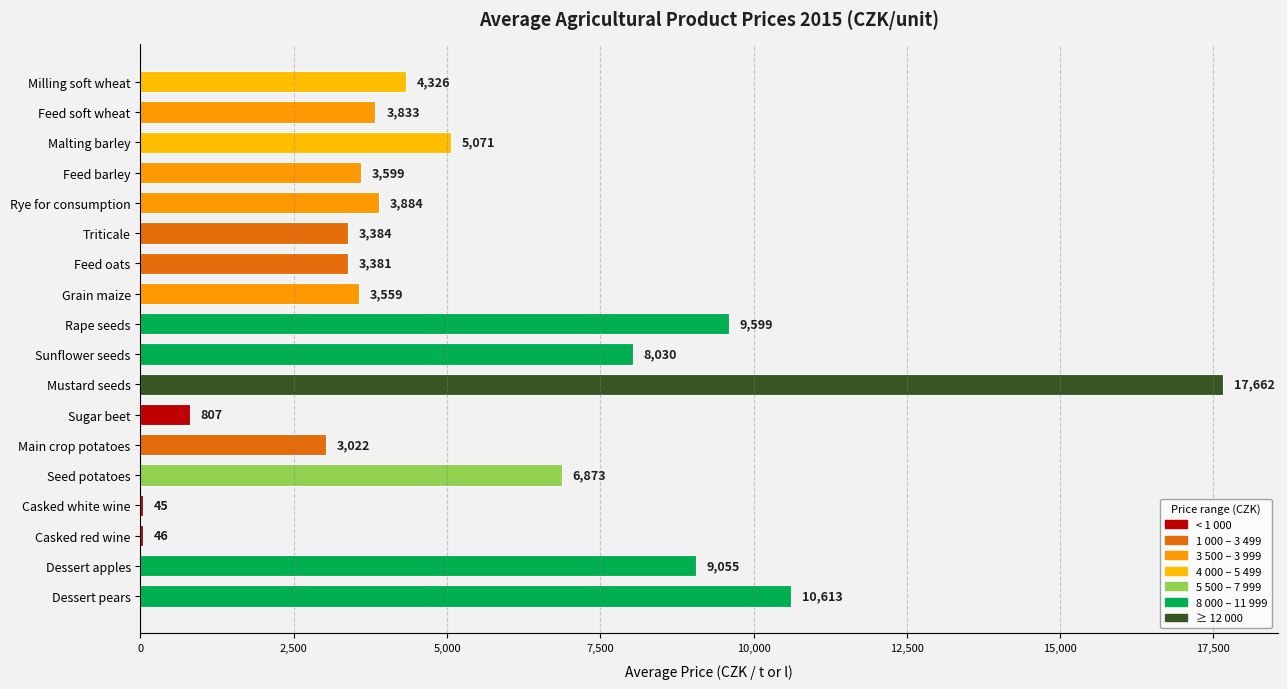

What is the sum of the values at Rape seeds and Milling soft wheat?

13925